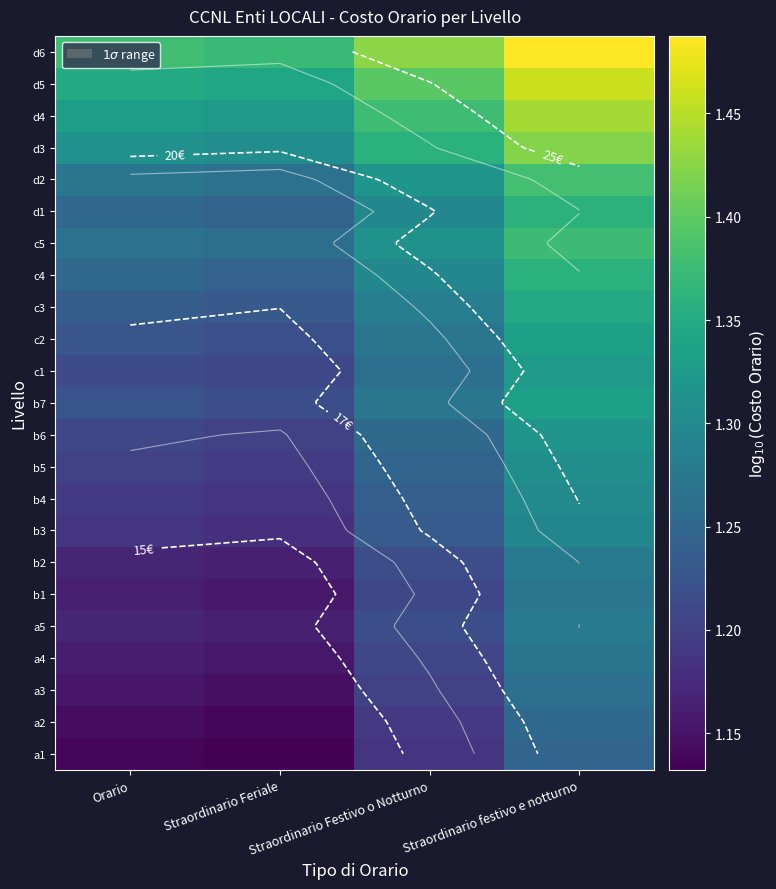

Rank the series by their maximum value, from lowest to highest.

a1, a2, a3, a4, b1, b2, a5, b3, b4, b5, b6, c1, b7, c2, c3, c4, d1, c5, d2, d3, d4, d5, d6